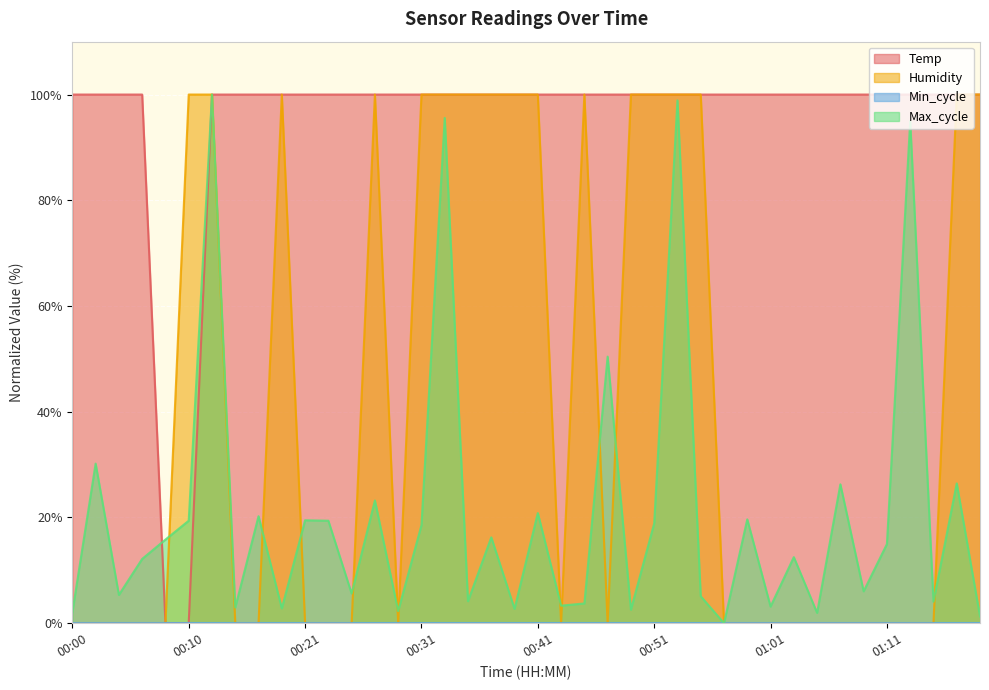

True or false: Temp and Humidity cross at least once.

False